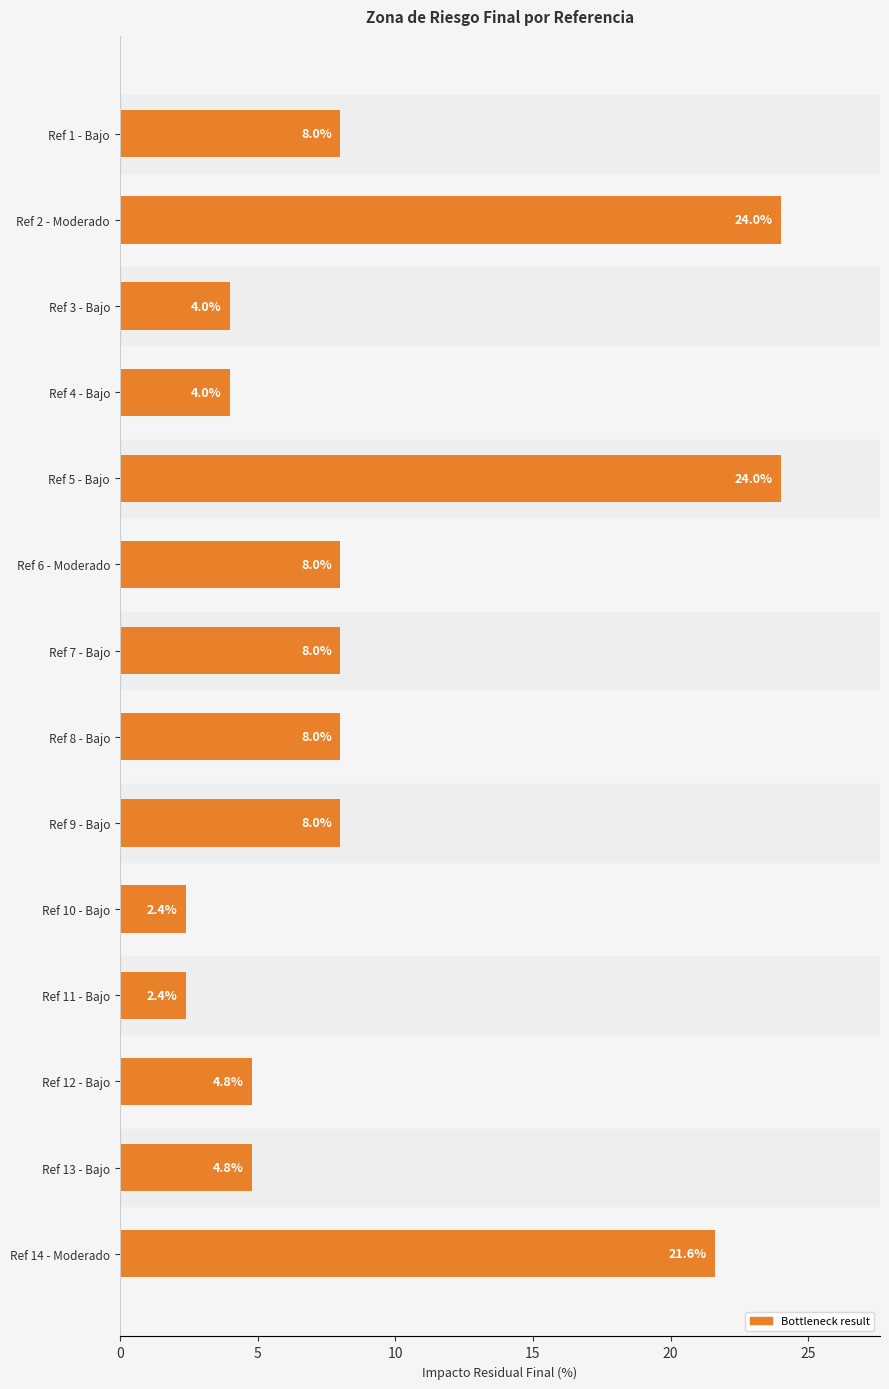

Reading top to bottom, transcribe all the data shown in this chart.

8.0	24.0	4.0	4.0	24.0	8.0	8.0	8.0	8.0	2.4	2.4	4.8	4.8	21.6